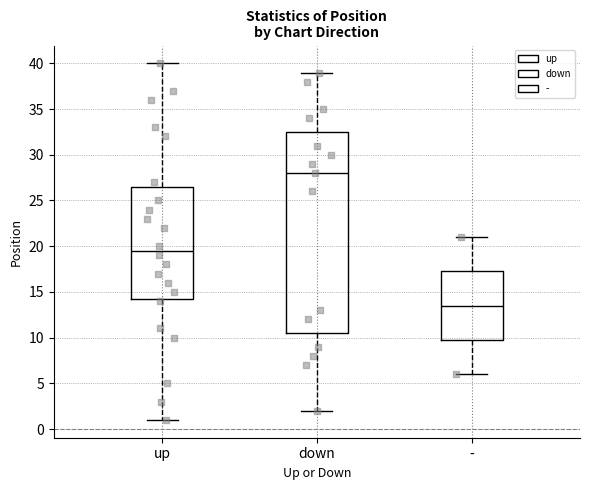

Which box's median line is the highest?

down